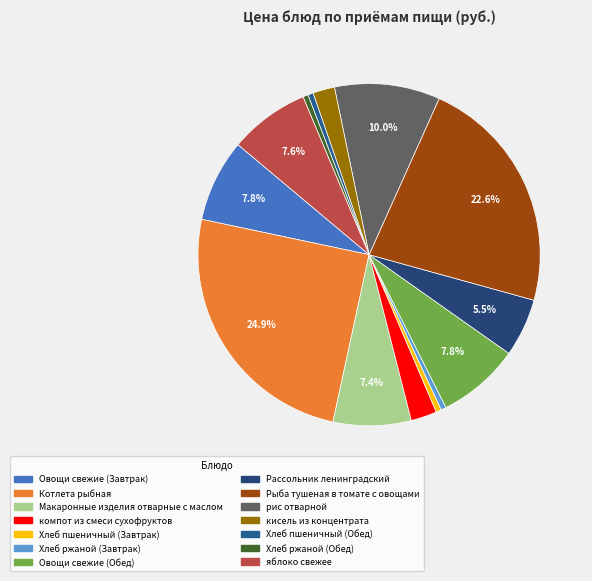

To the nearest percent, what is the average slice percentage?

7%